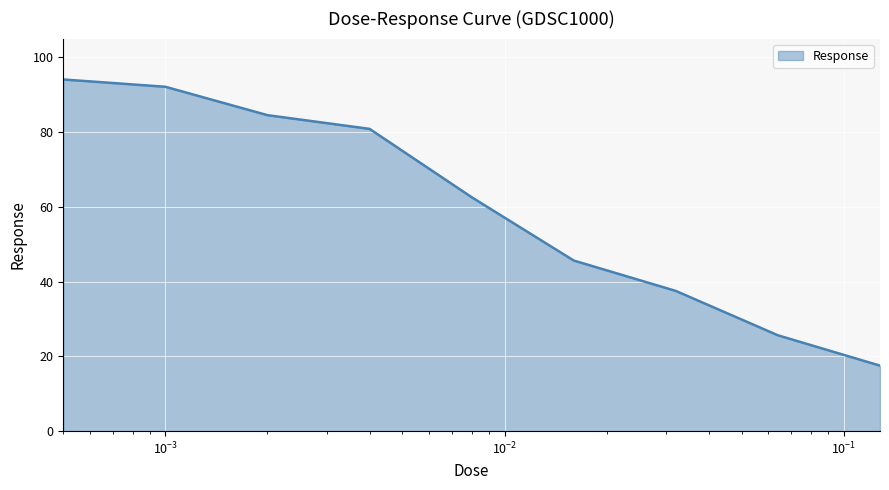

What is the greatest value displayed?

94.1